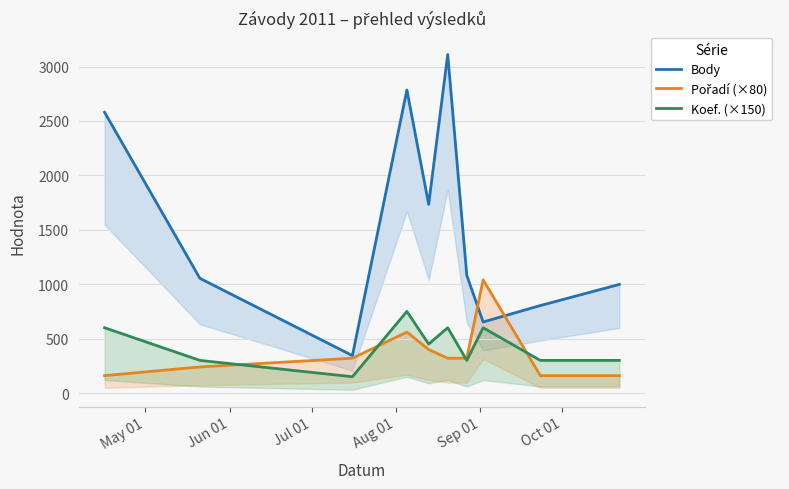

What are all the series names shown in the legend?

Body, Pořadí (×80), Koef. (×150)